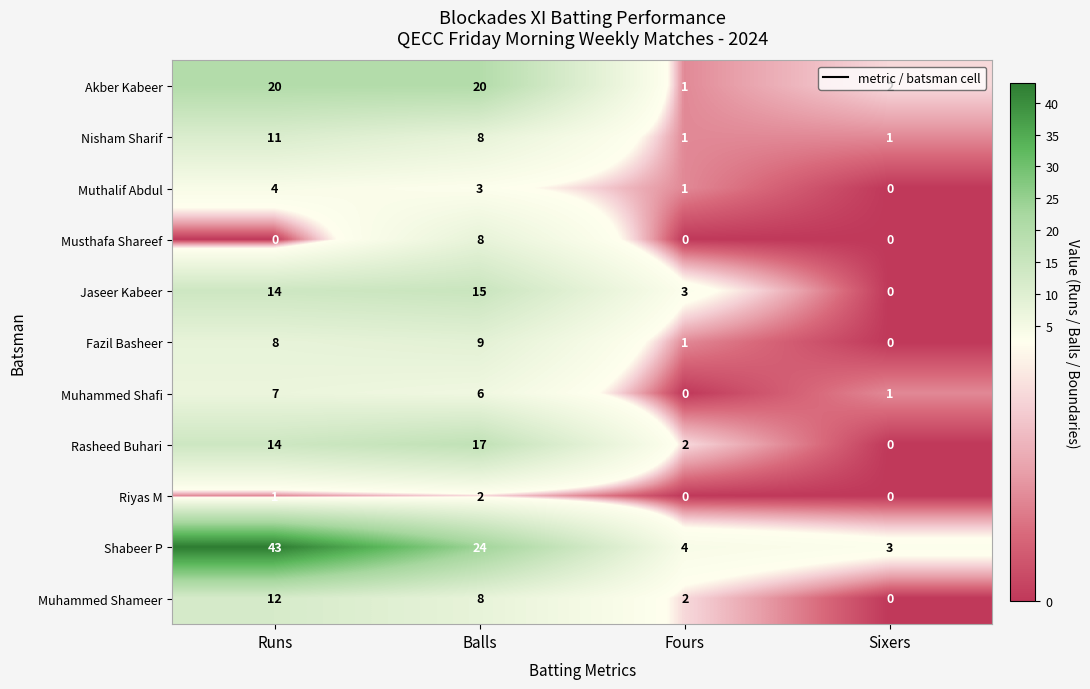

Which label corresponds to the largest value in the chart?

Runs